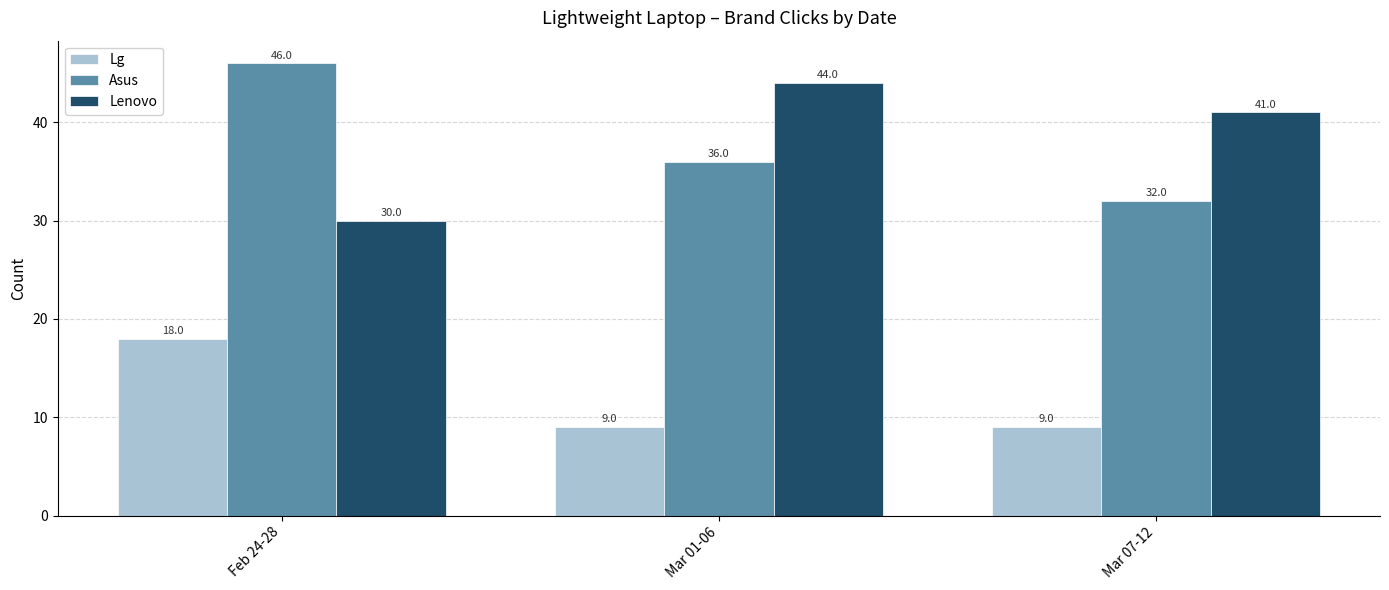

What are all the series names shown in the legend?

Lg, Asus, Lenovo